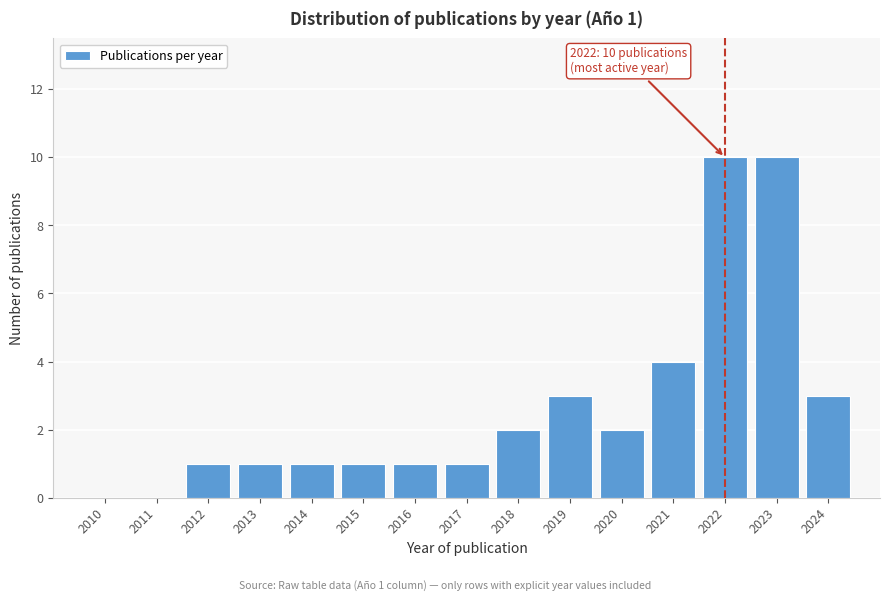

Reading left to right, extract all data points from this chart.

2010=0	2011=0	2012=1	2013=1	2014=1	2015=1	2016=1	2017=1	2018=2	2019=3	2020=2	2021=4	2022=10	2023=10	2024=3